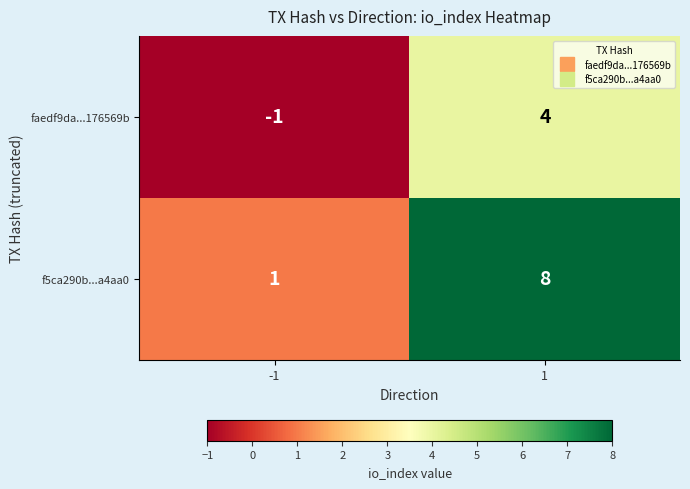

Read the f5ca290b...a4aa0 value at 1.

8